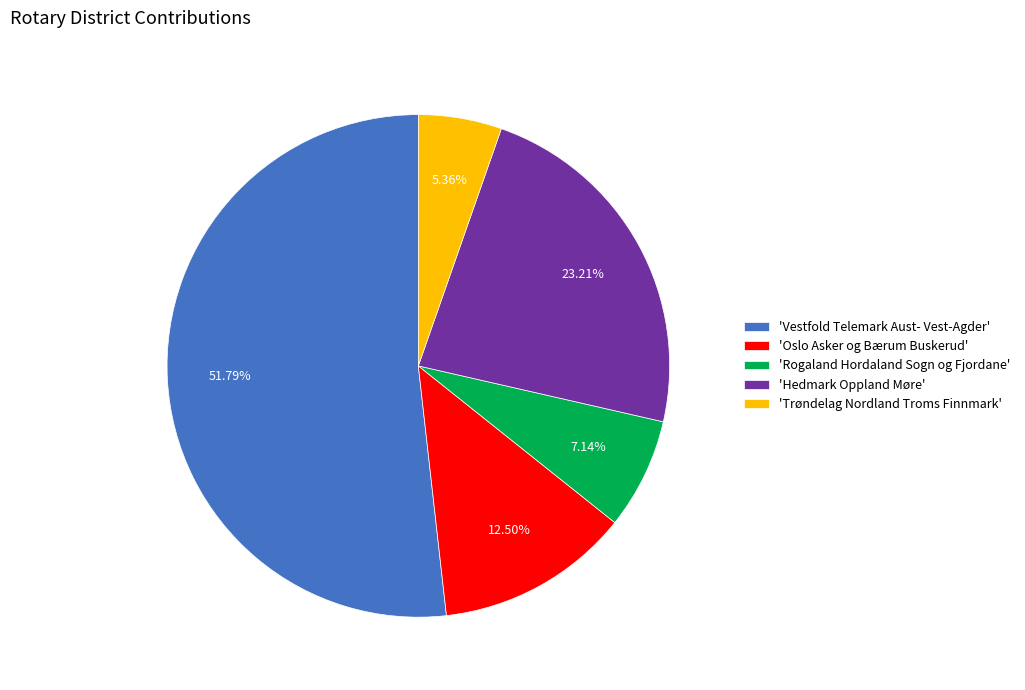

Which slice represents more than half of the pie?

'Vestfold Telemark Aust- Vest-Agder'